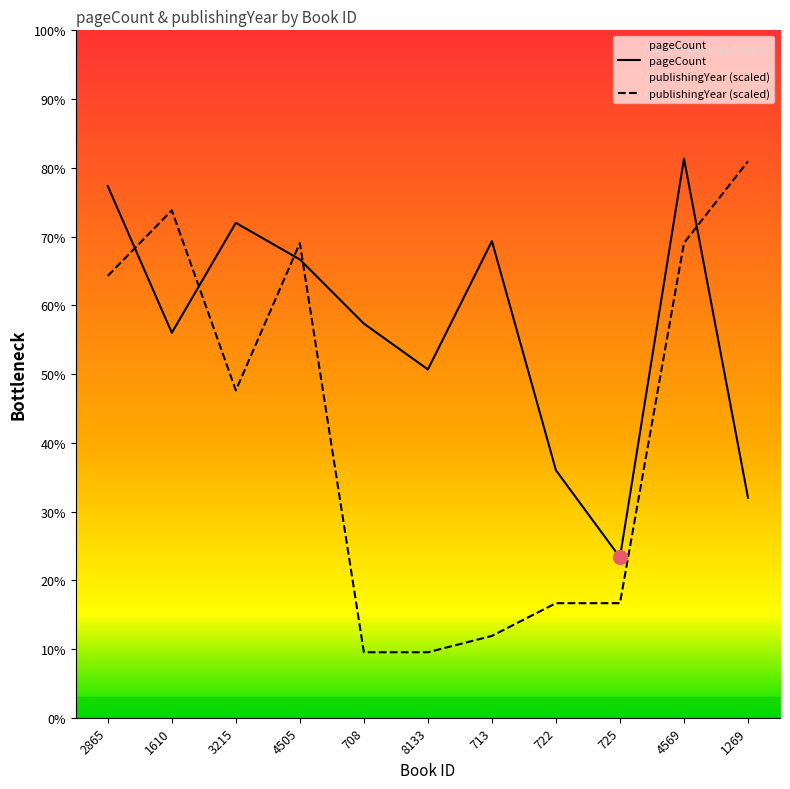

The pageCount series shows 639.6 at 3215. True or false?

False